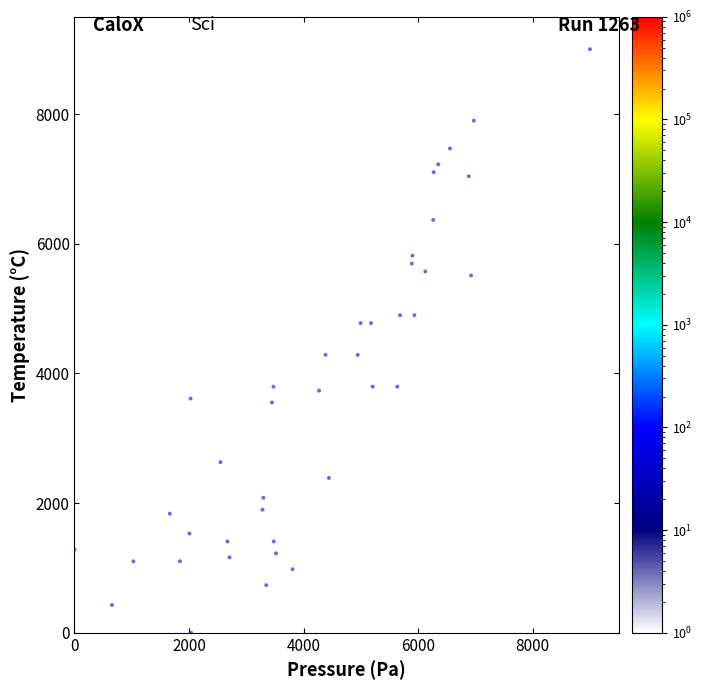

What is the range of Y values (max minus min)?

9000.0